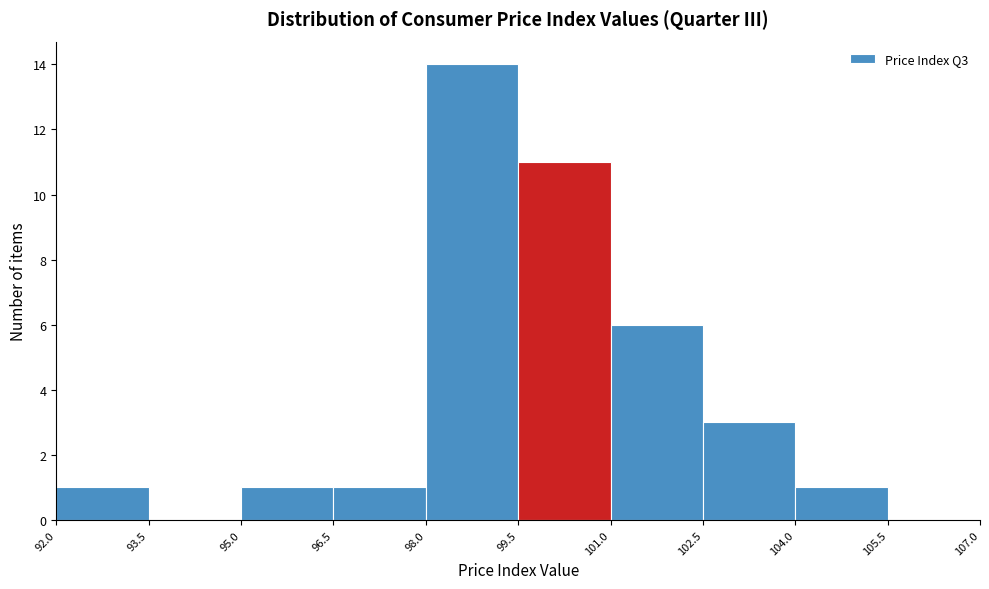

Which range on the x-axis has the tallest bar?

98.0 to 99.5